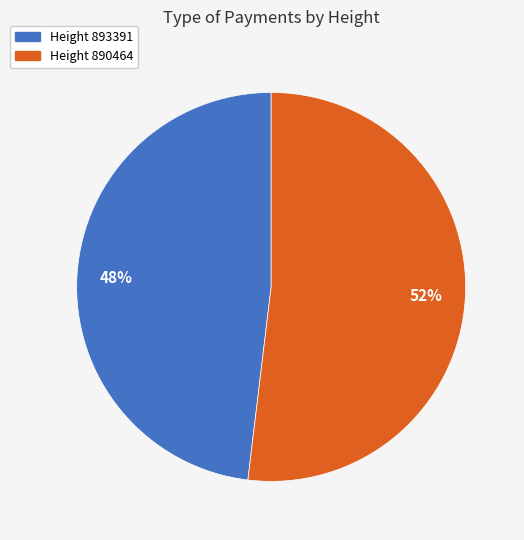

Which category has the smallest portion of the pie?

Height 893391